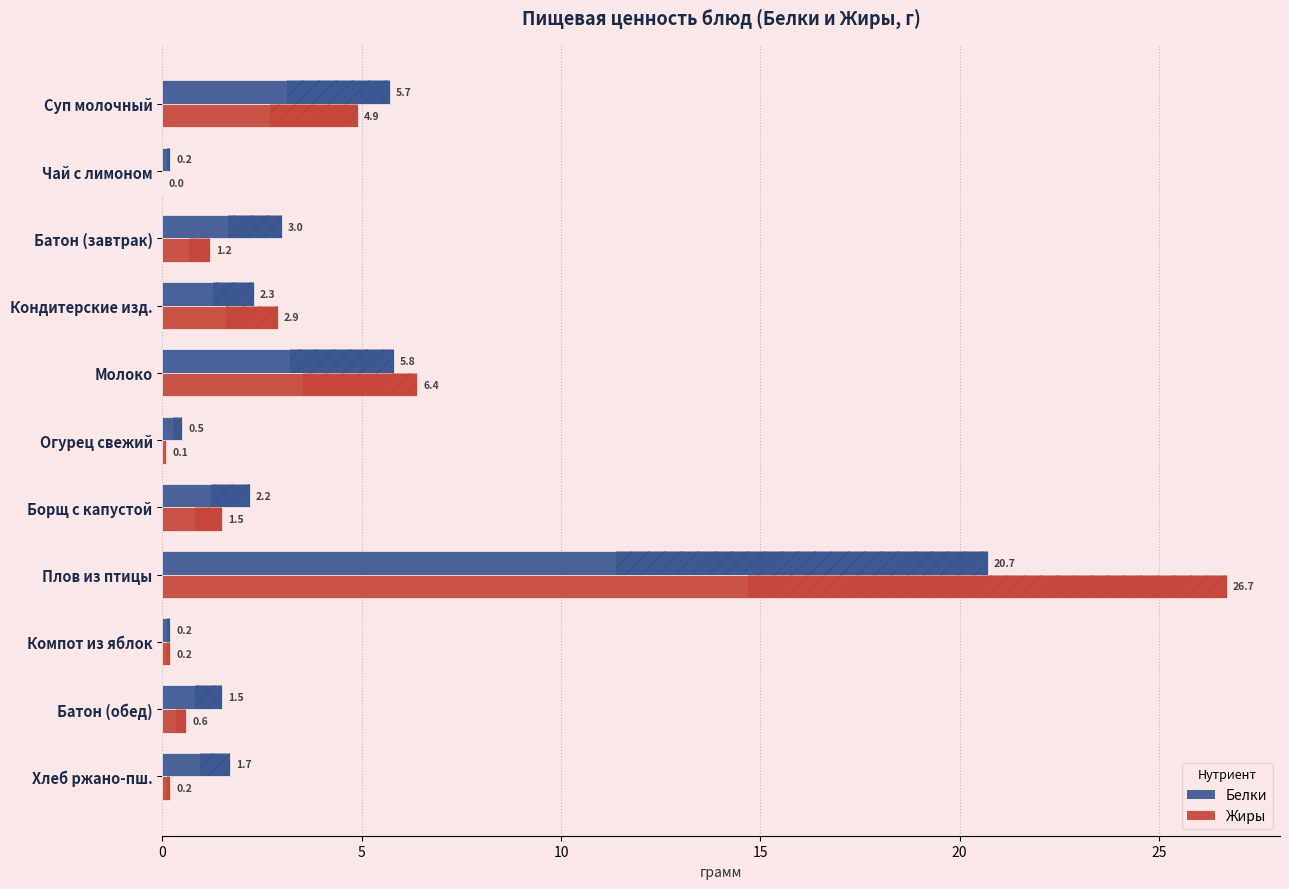

Which series has the largest range (max minus min)?

Жиры